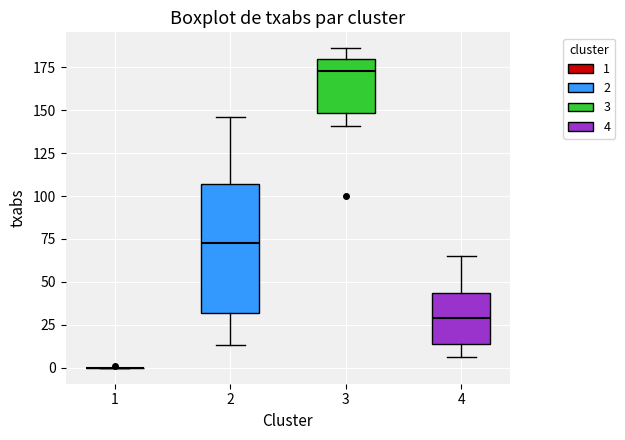

Comparing the boxes themselves (not the whiskers), which one is the tallest?

2